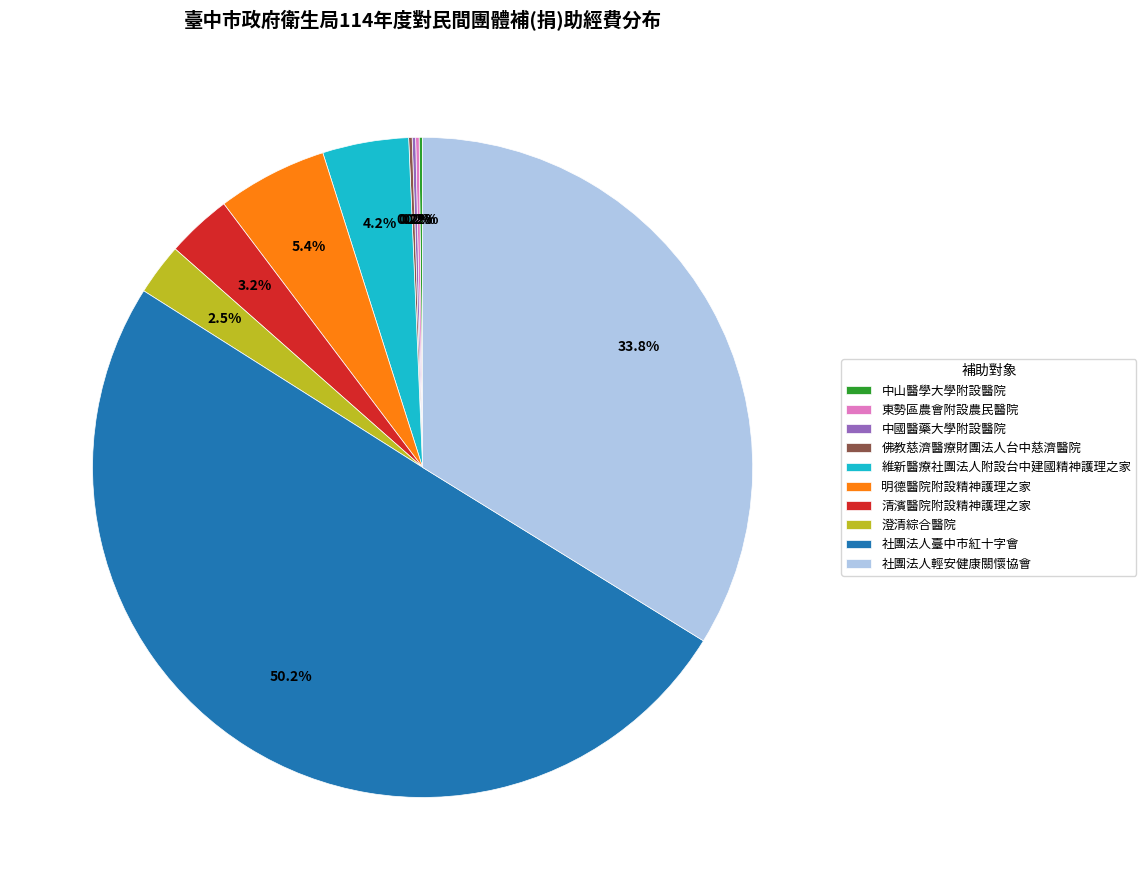

What percentage is NOT represented by 維新醫療社團法人附設台中建國精神護理之家?

95.8%